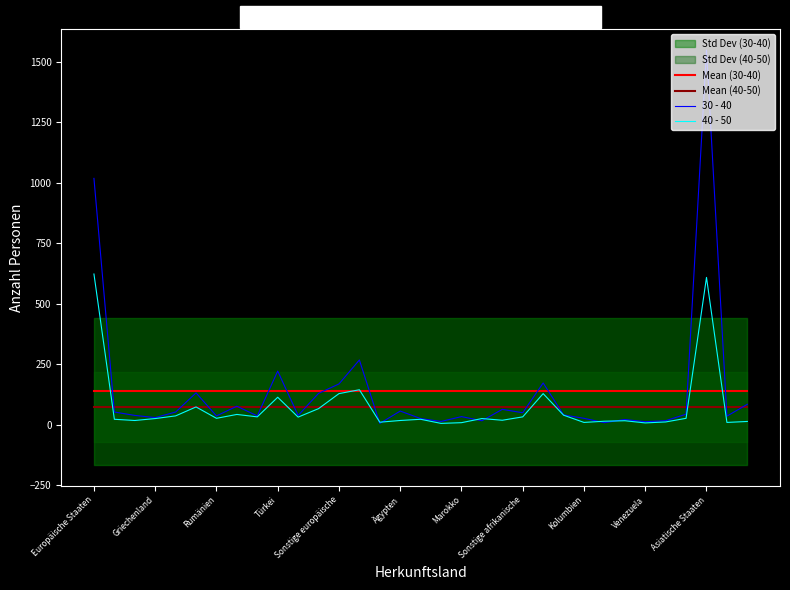

What is the label of the 18th point from the left?

17